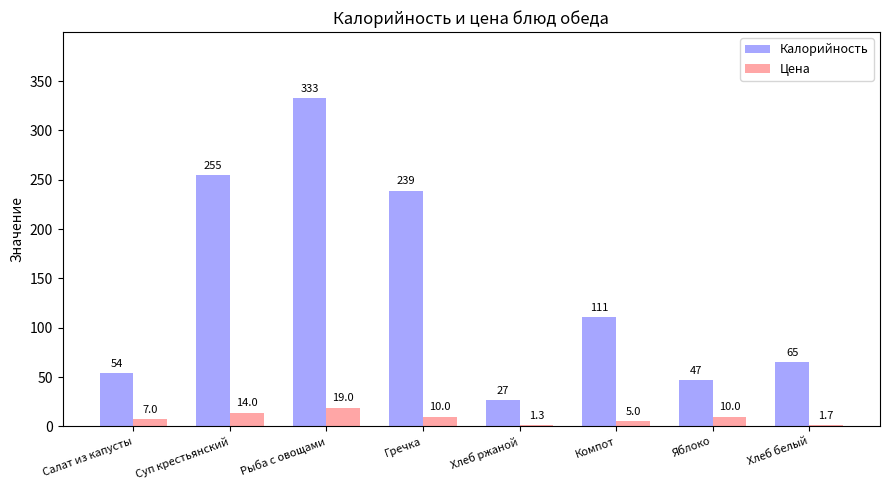

List the labels in order of Калорийность value, largest first.

Рыба с овощами, Суп крестьянский, Гречка, Компот, Хлеб белый, Салат из капусты, Яблоко, Хлеб ржаной